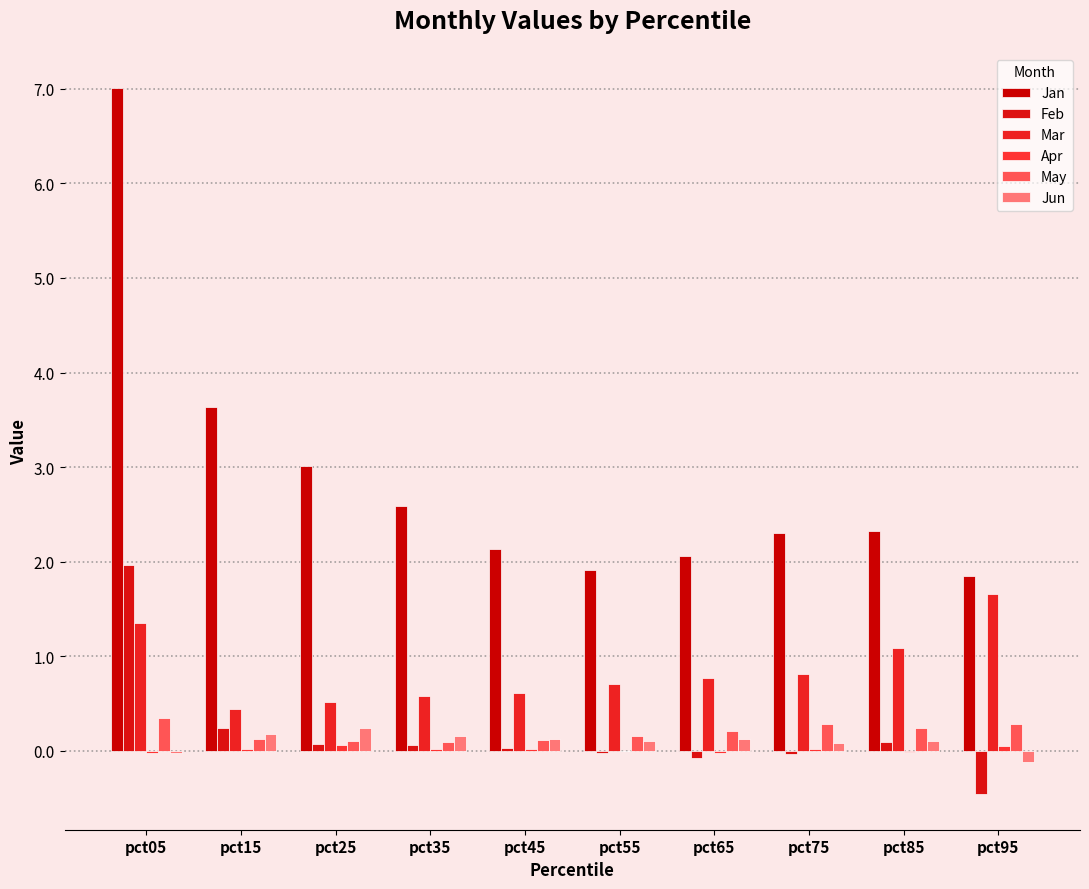

What is the average value of the Mar series?

0.9